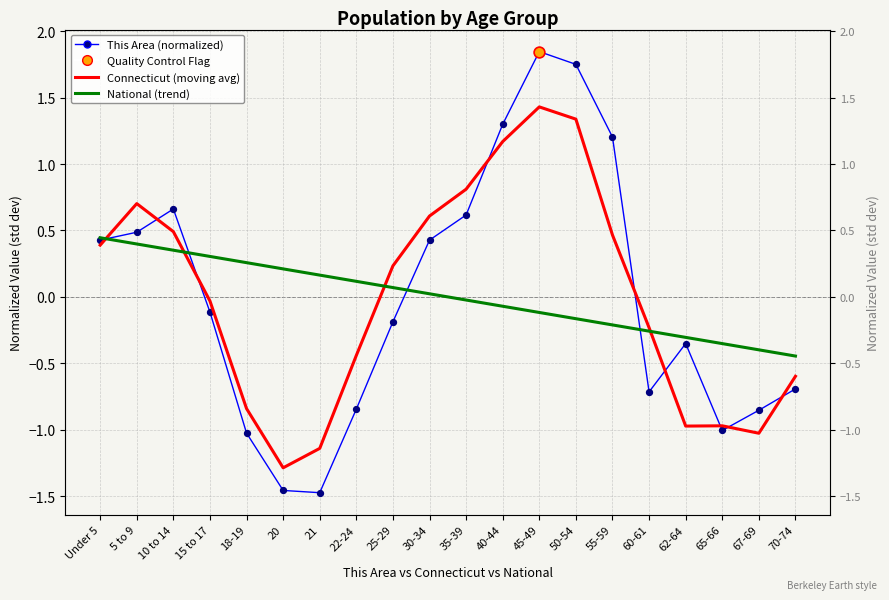

Is the value of This Area (normalized) at 15 to 17 greater than the value of National (trend) at 65-66?

Yes